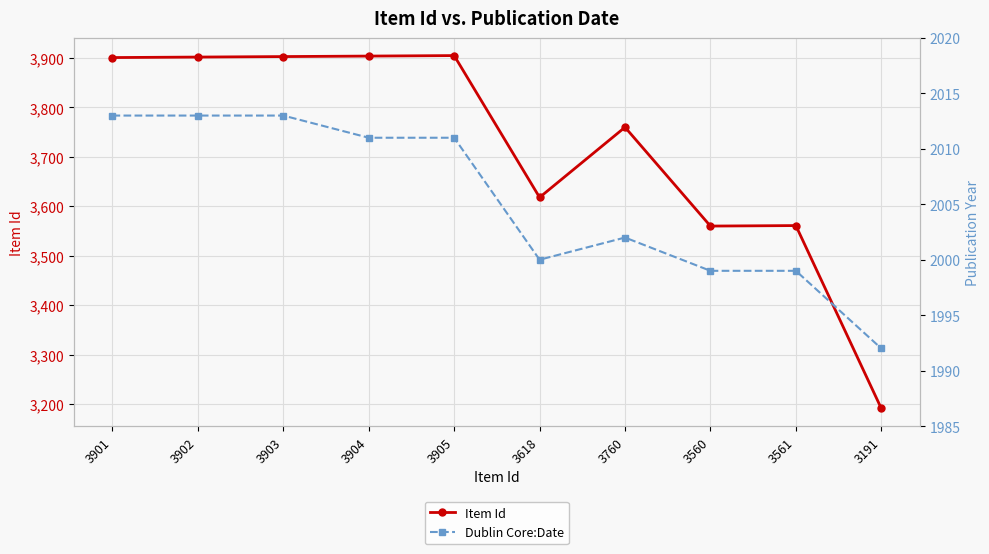

Which series has the largest range (max minus min)?

Item Id